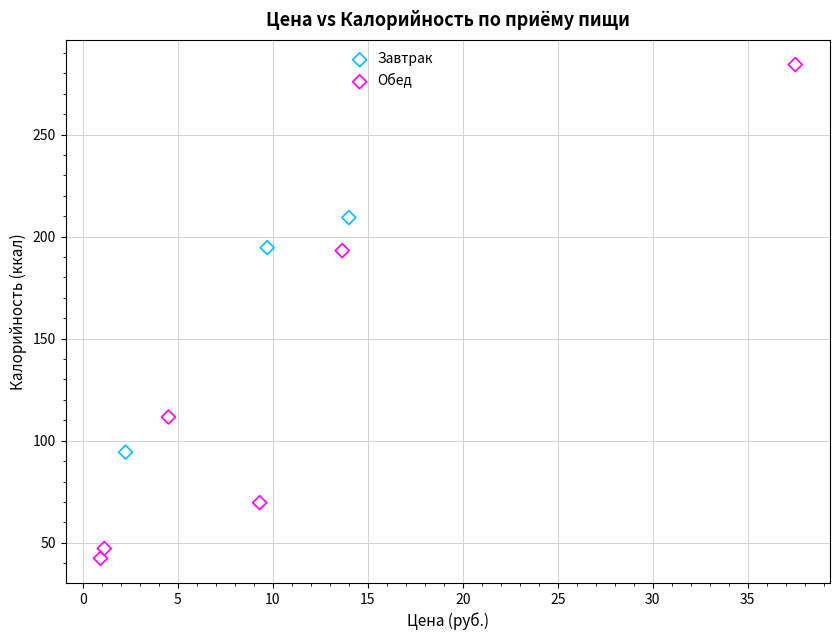

Which series contains the lowest Y value?

Обед